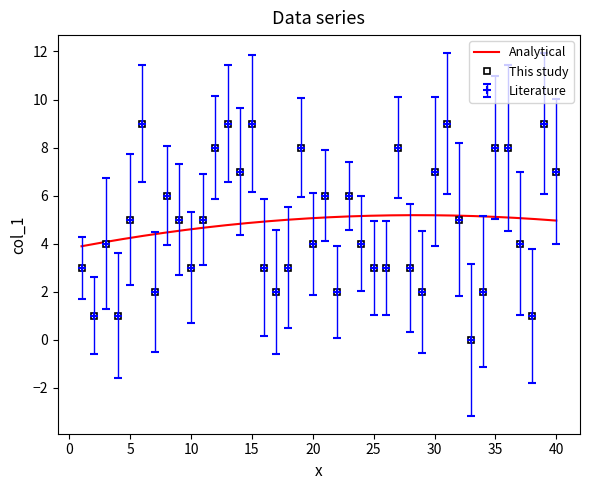

List the labels in order of value, smallest first.

33, 2, 4, 38, 7, 17, 22, 29, 34, 1, 10, 16, 18, 25, 26, 28, 3, 20, 24, 37, 5, 9, 11, 32, 8, 21, 23, 14, 30, 40, 12, 19, 27, 35, 36, 6, 13, 15, 31, 39